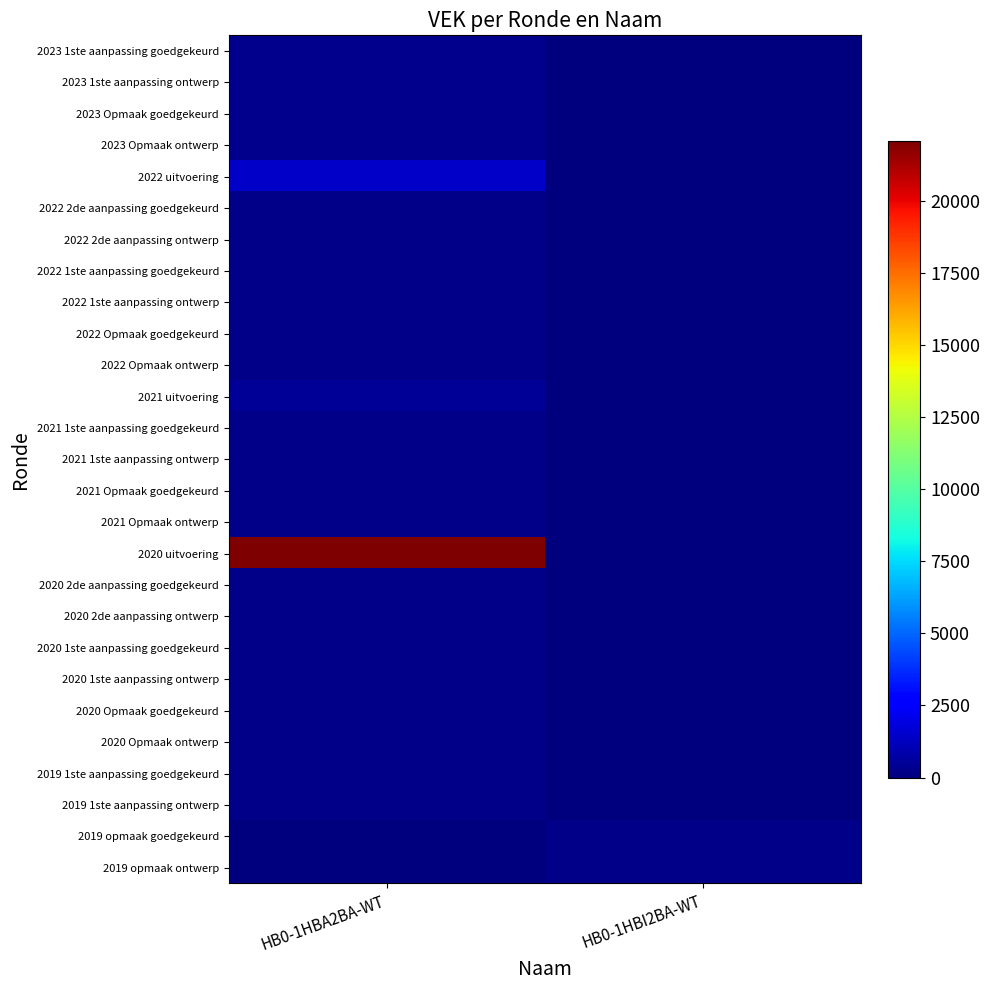

What is the total value across all series at HB0-1HBI2BA-WT?

380